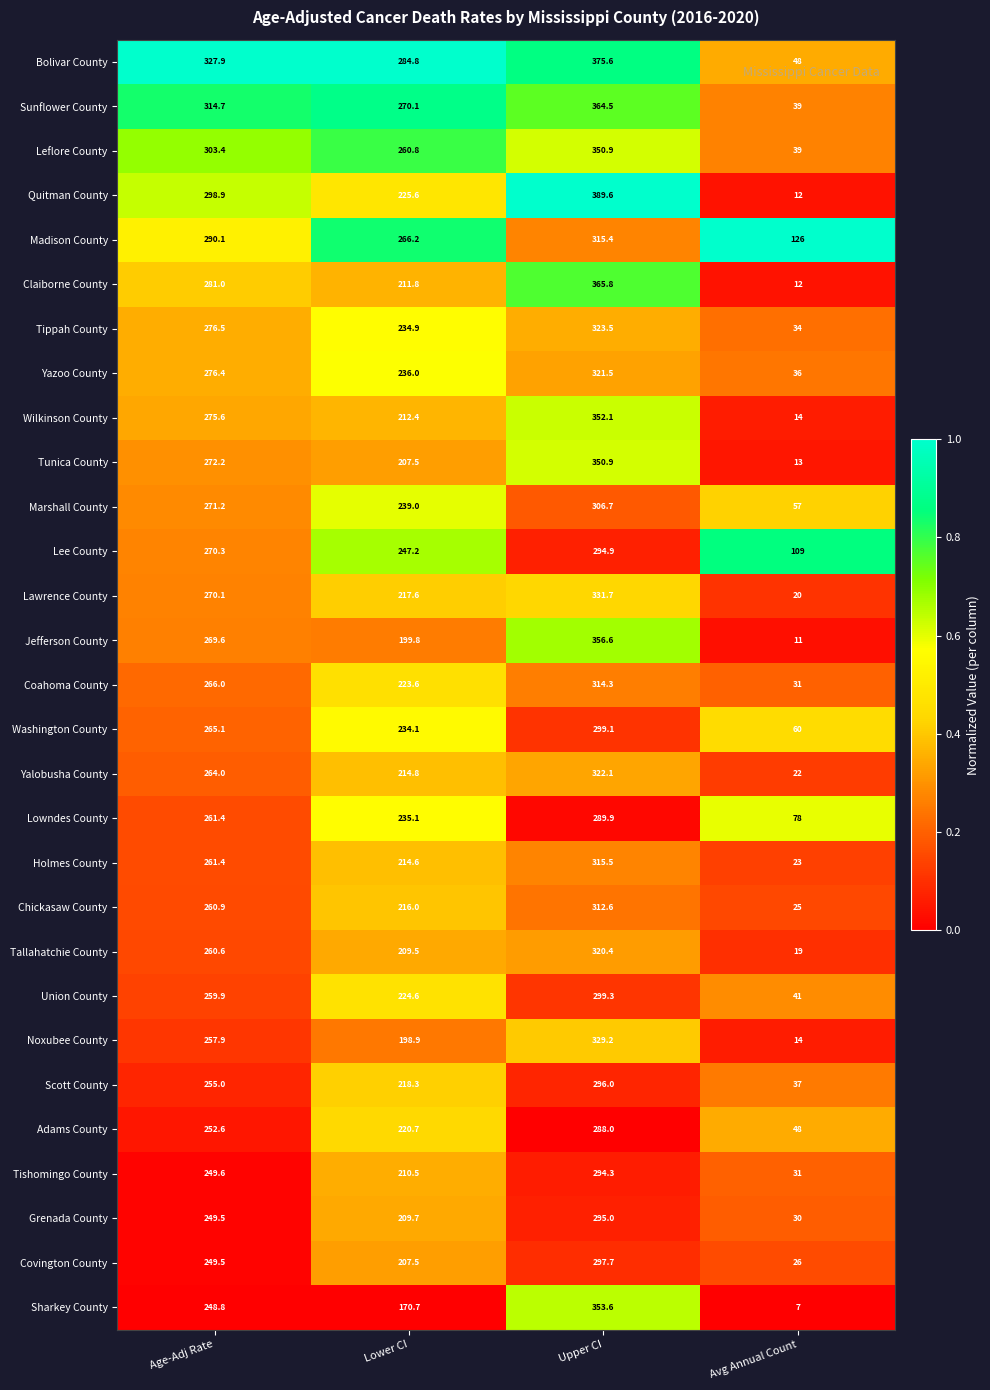

Where is Sharkey County nearest to the value 180?

Lower CI